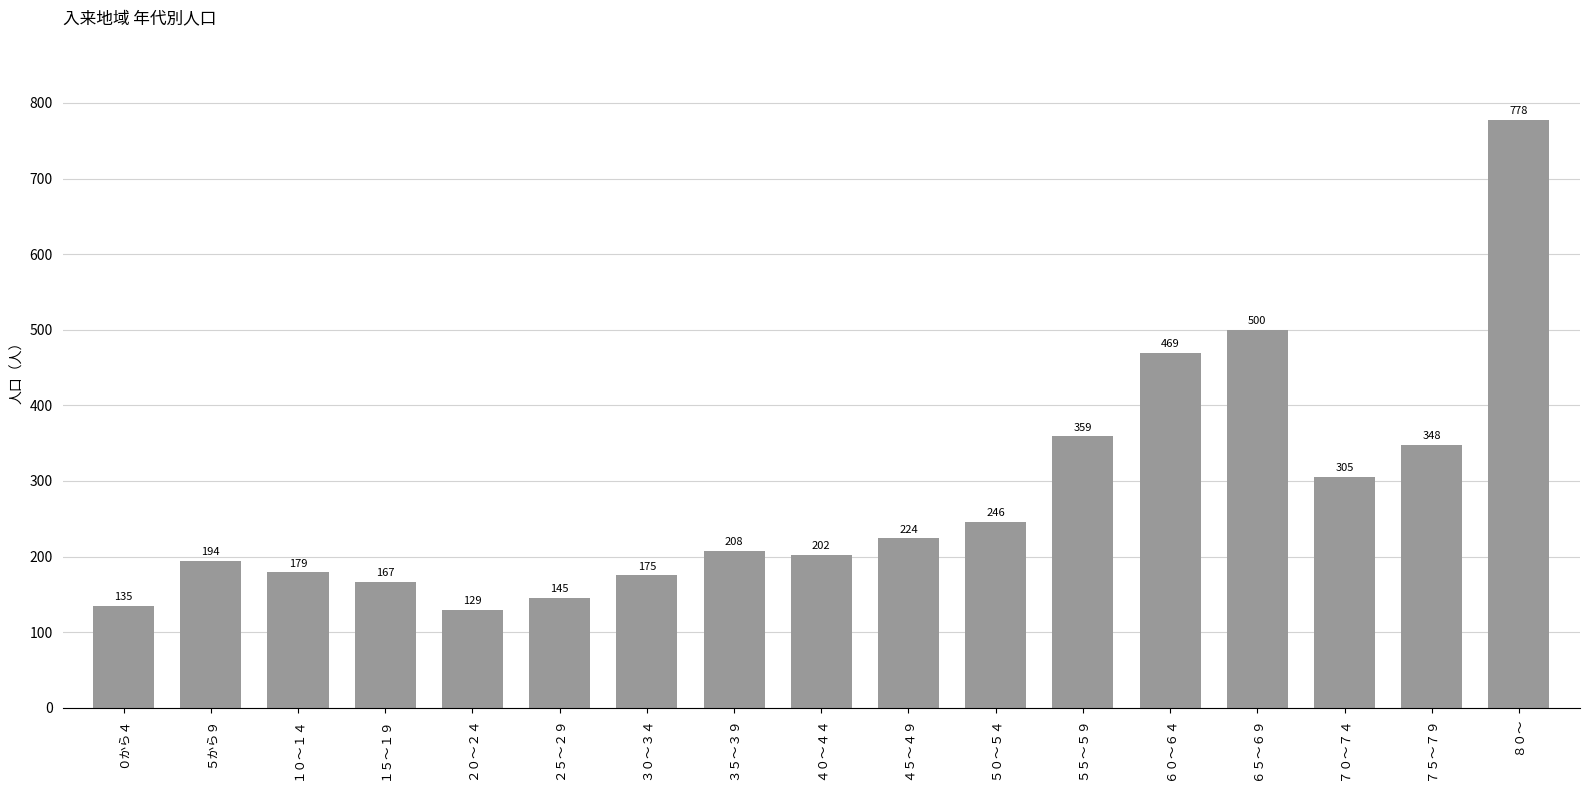

What is the change in value from ７０～７４ to ７５～７９?

+43